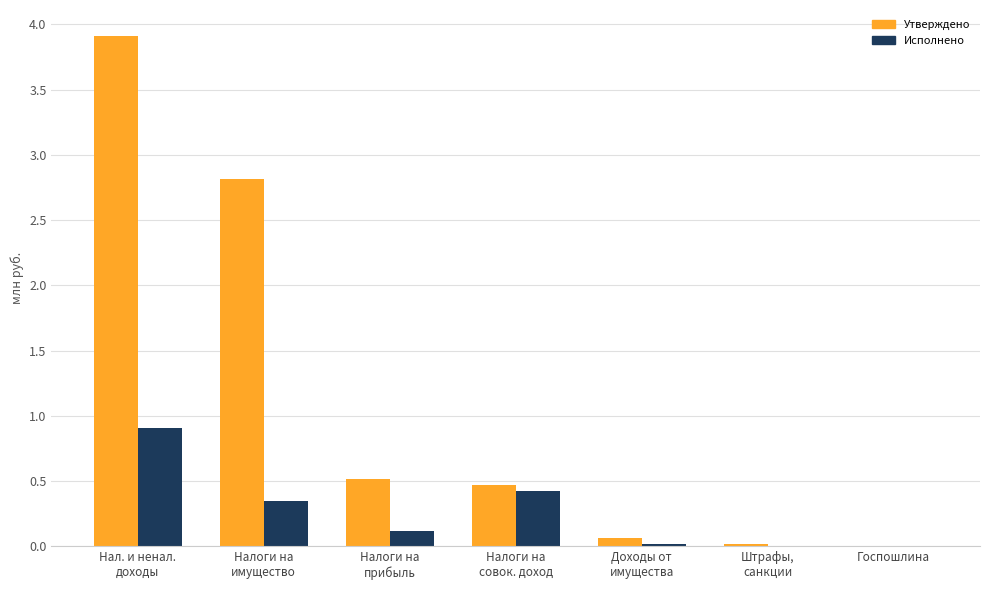

What is the sum of all Исполнено values?

1.8